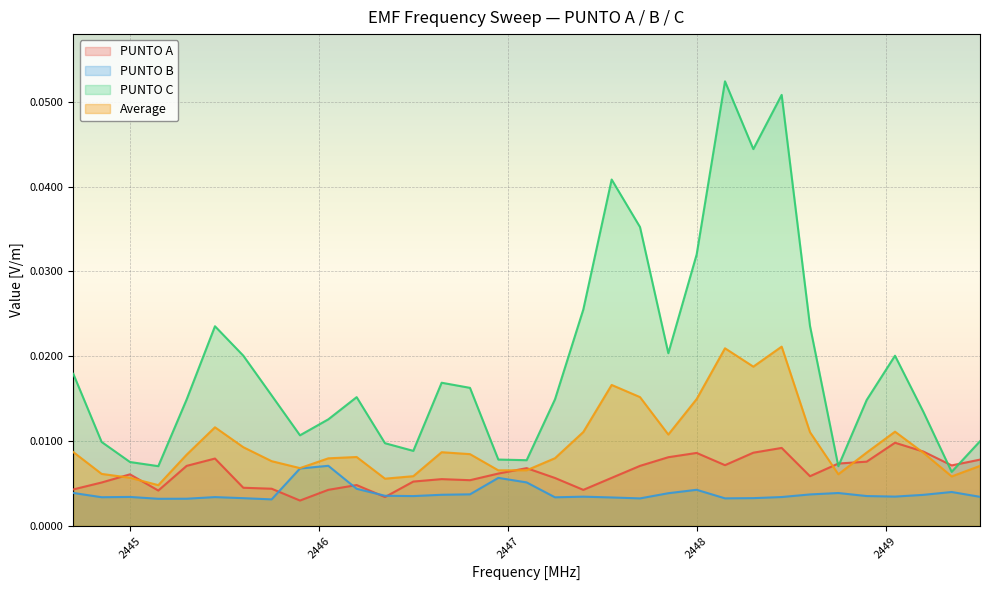

Where do PUNTO B and PUNTO A first cross each other?

2445.75 and 2445.9